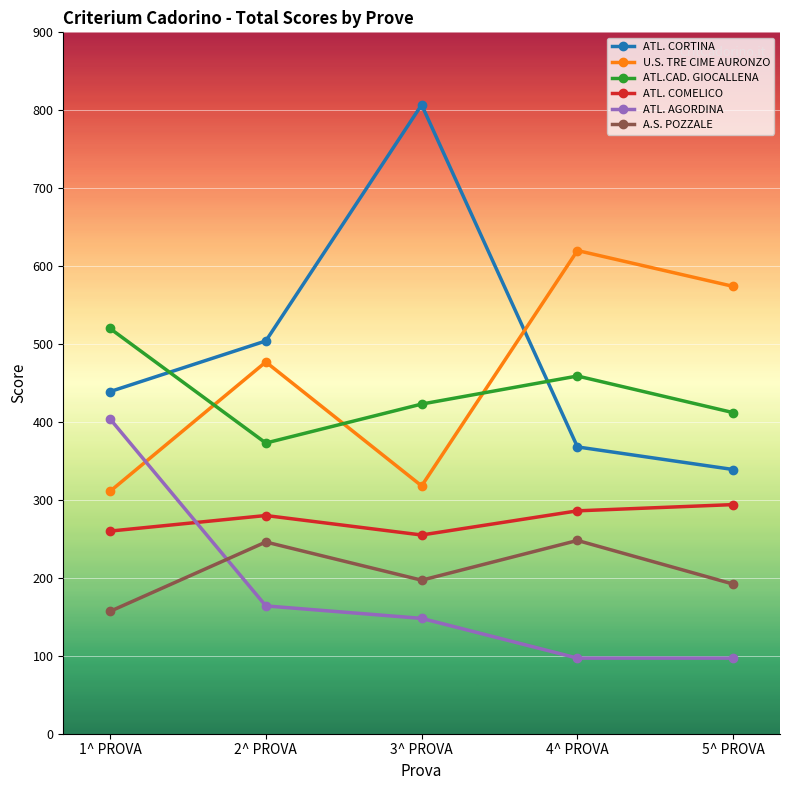

How many interior local valleys does the ATL.CAD. GIOCALLENA series have?

1